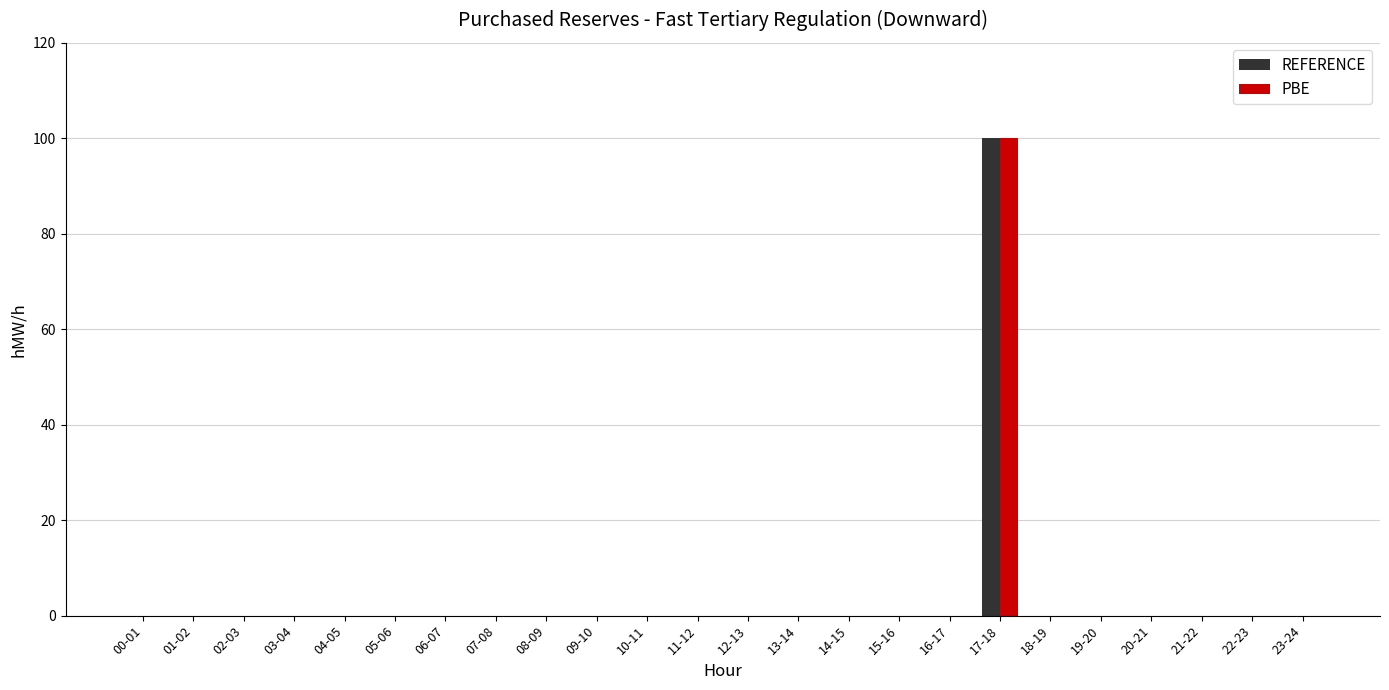

The REFERENCE series shows 49 at 15-16. True or false?

False